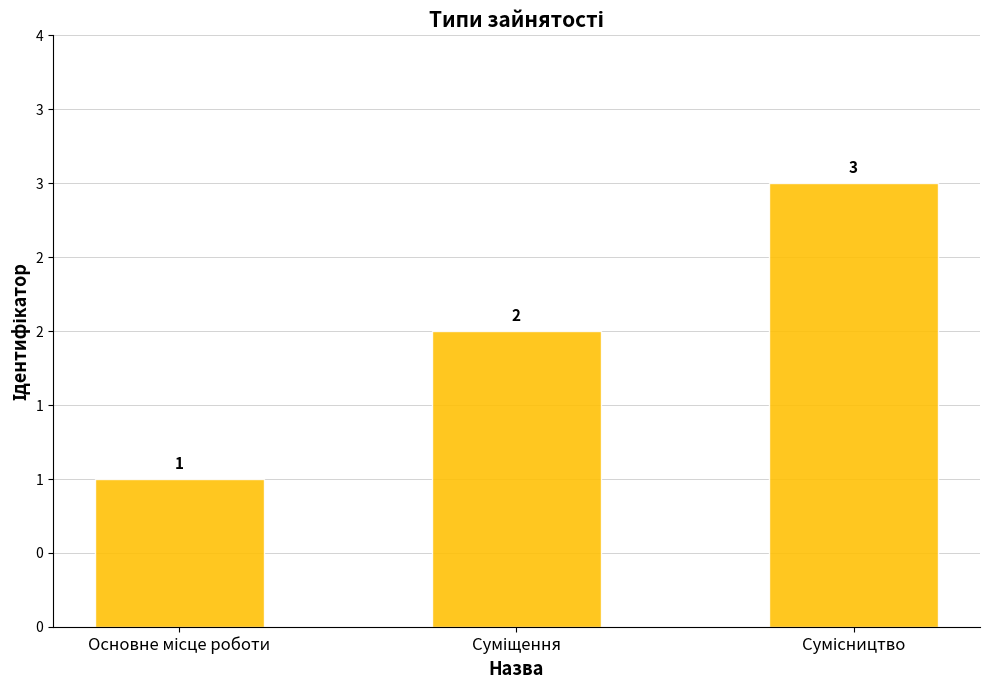

Does the chart contain any negative values?

No